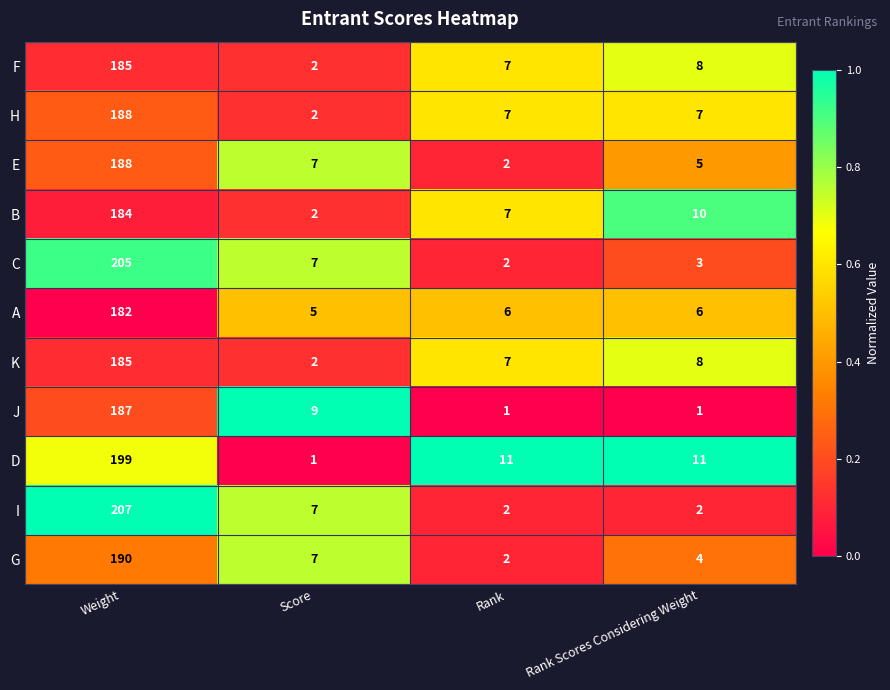

What is the difference between the H values at Weight and Rank?

181